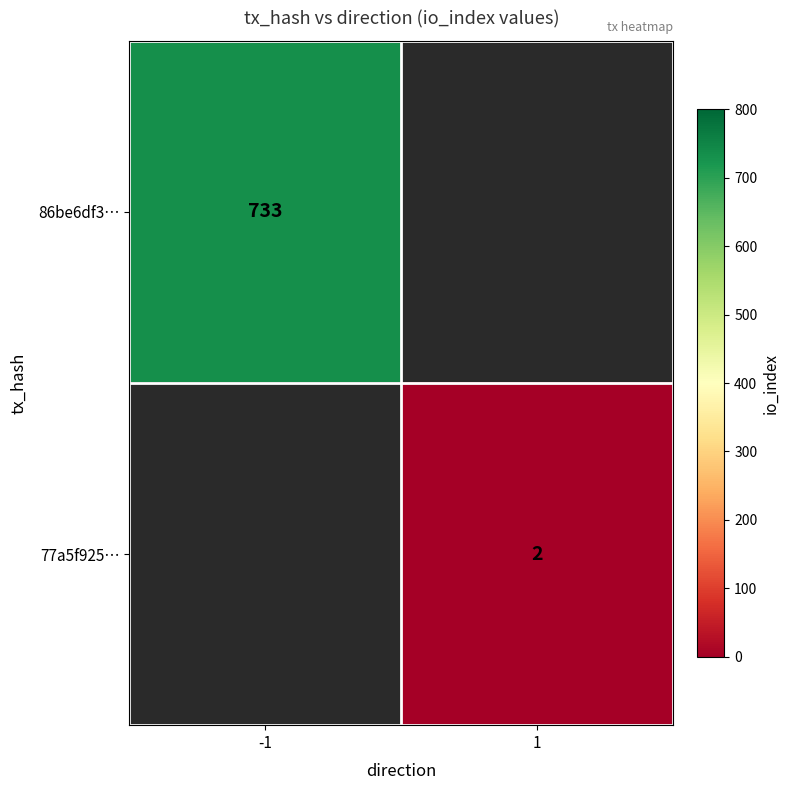

Is it true that 86be6df3… equals 733 at -1?

True